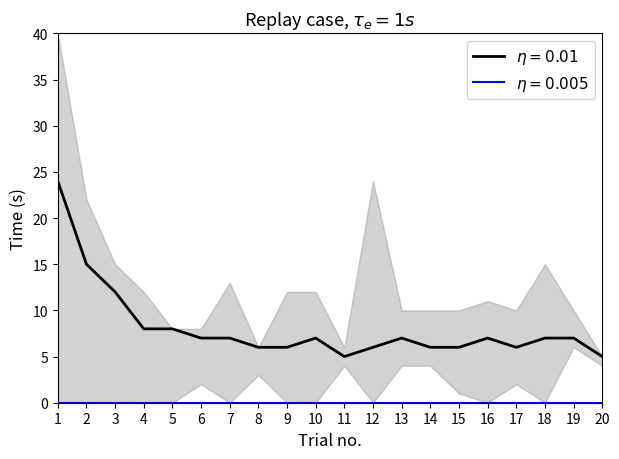

What is the sum of the upper_bound values at 19 and 8?

16